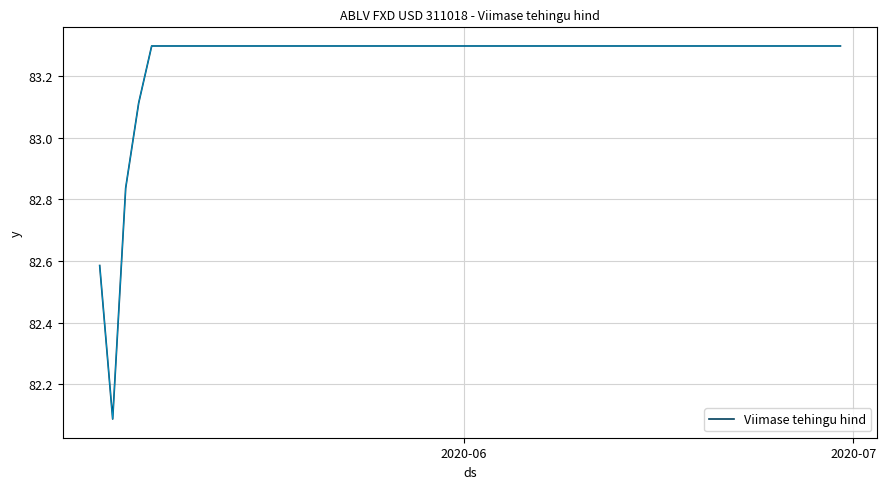

Does the chart have visible grid lines?

Yes